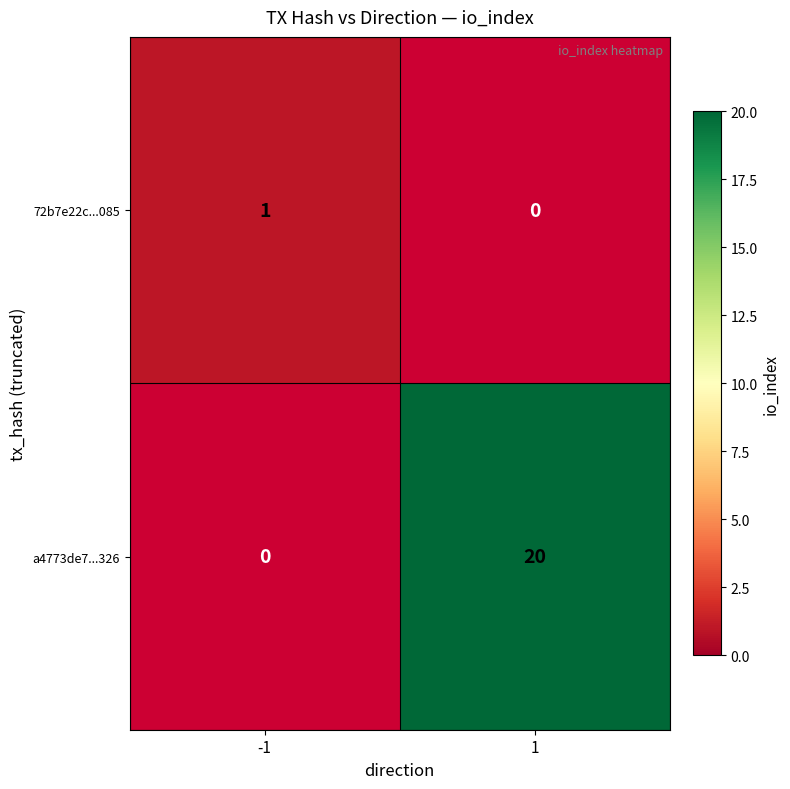

The 72b7e22c...085 series shows 1 at -1. True or false?

True